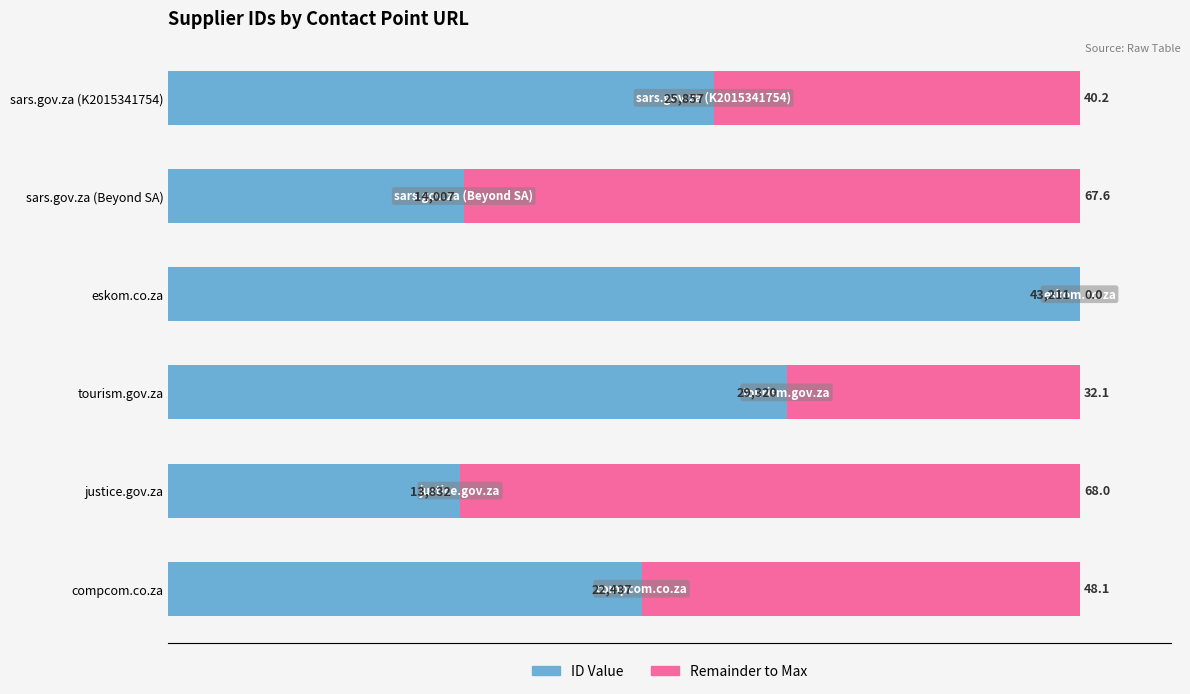

What is the total value across all series at sars.gov.za (Beyond SA)?

100.0